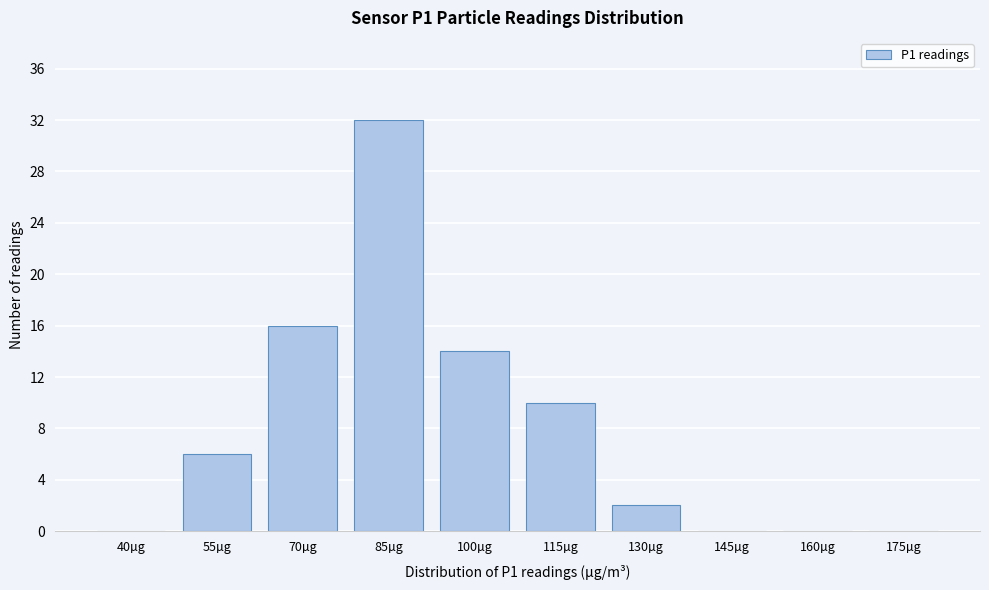

Reading left to right, extract all data points from this chart.

40µg=0	55µg=6	70µg=16	85µg=32	100µg=14	115µg=10	130µg=2	145µg=0	160µg=0	175µg=0